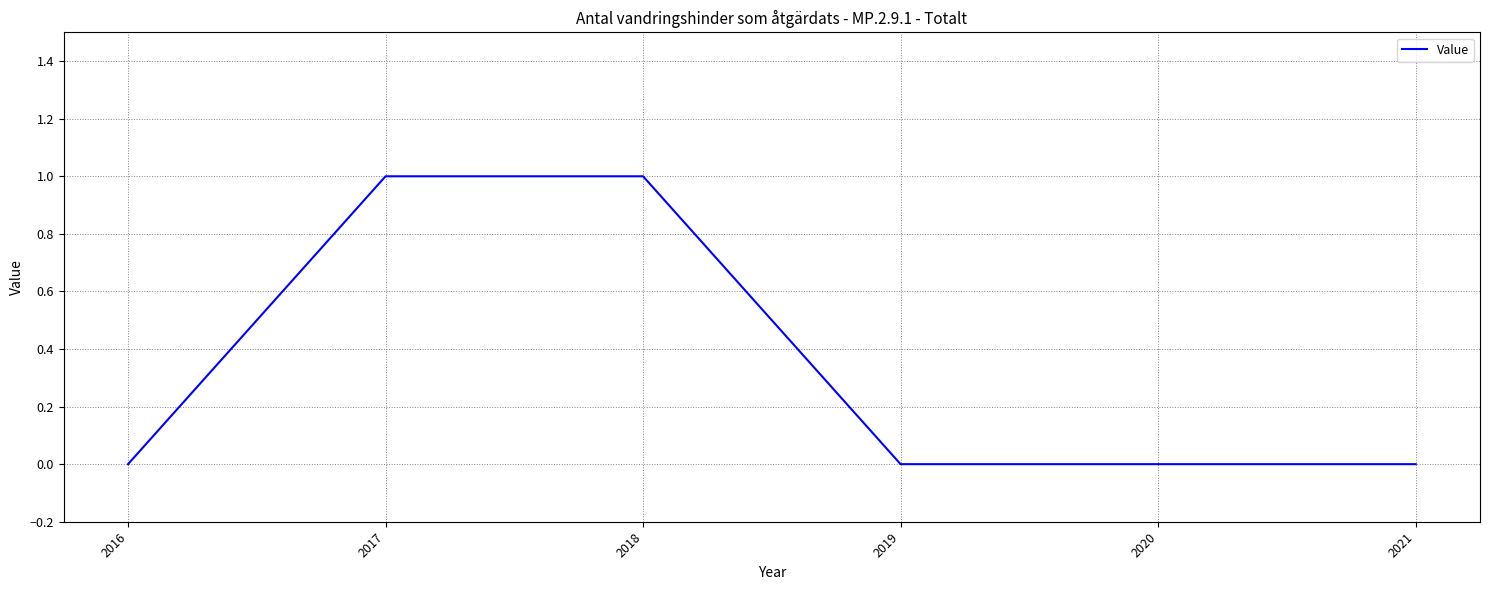

Which has a higher value, 2020 or 2017?

2017